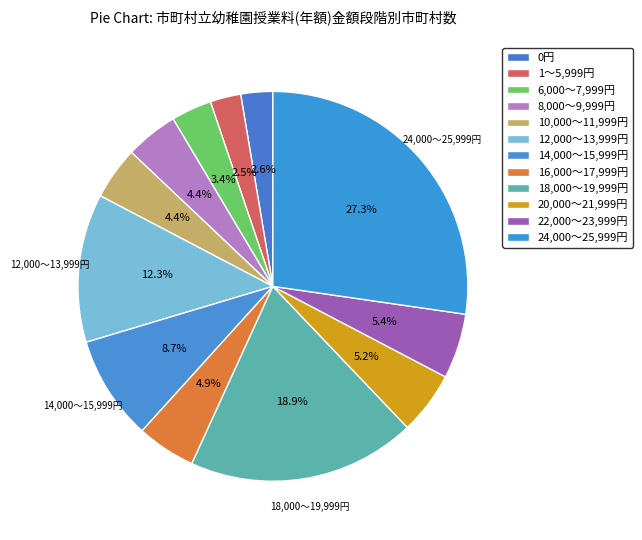

Is it true that 8,000～9,999円 is 4% of the pie?

True